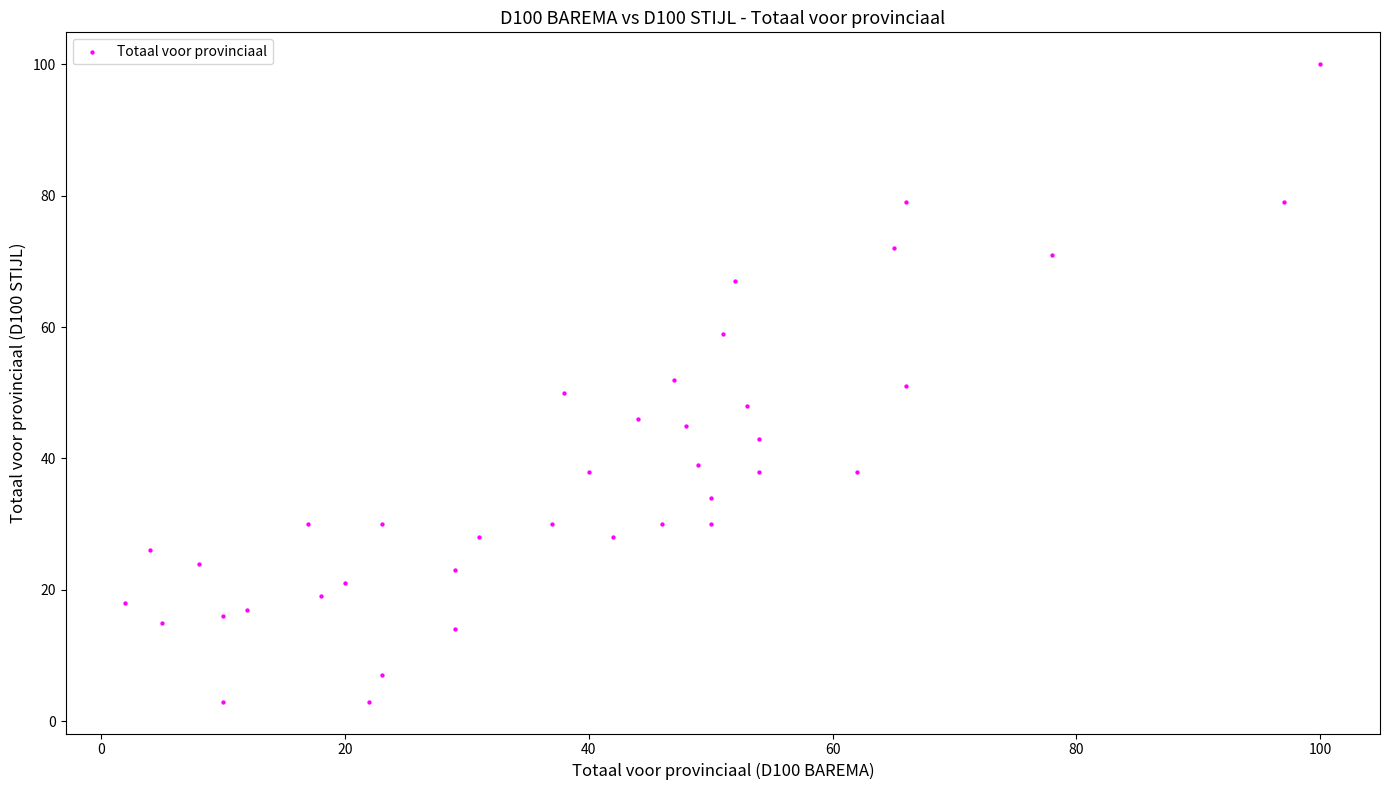

What is the range of Y values (max minus min)?

97